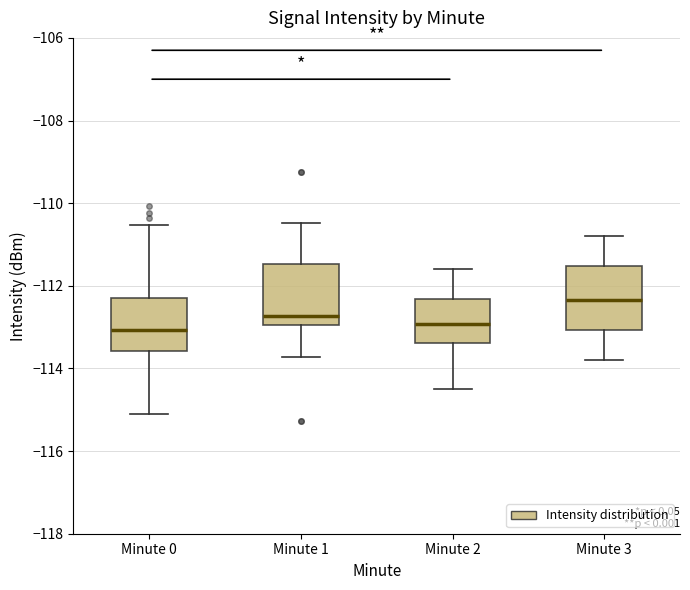

Reading left to right, transcribe this box plot: for each box, give where its median line is, the range the box spans, and where its two whiskers end, as read against the y-axis. The values are not printed on the chart, so give them approximately, as read against the axis.

Minute 0: median -113.0, box -113.6 to -112.2, whiskers -115.2 to -110.6
Minute 1: median -112.8, box -113.0 to -111.4, whiskers -113.8 to -110.4
Minute 2: median -113.0, box -113.4 to -112.4, whiskers -114.4 to -111.6
Minute 3: median -112.4, box -113.0 to -111.6, whiskers -113.8 to -110.8